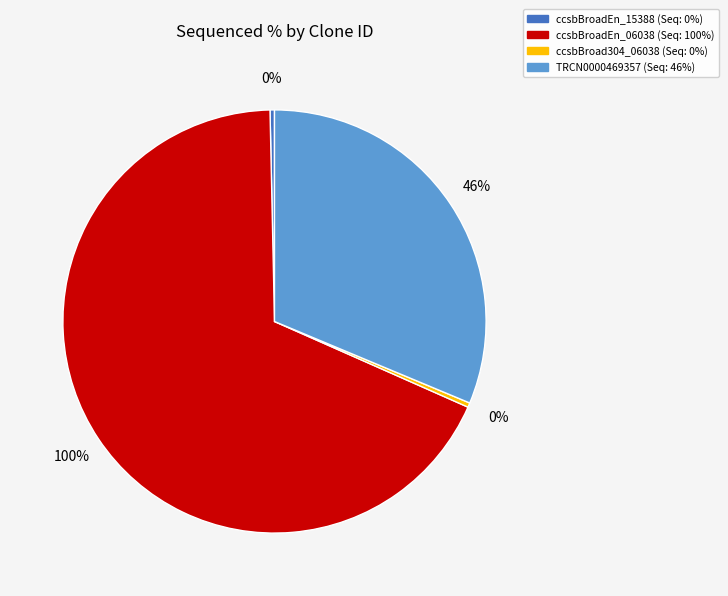

True or false: ccsbBroadEn_06038 accounts for 68% of the total.

True